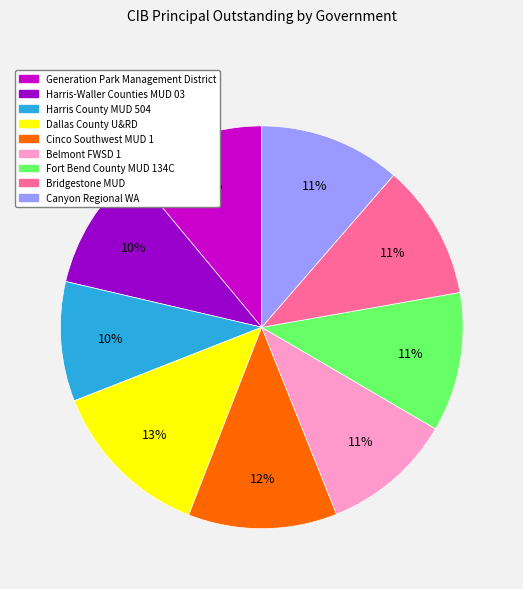

True or false: Fort Bend County MUD 134C accounts for 11% of the total.

True